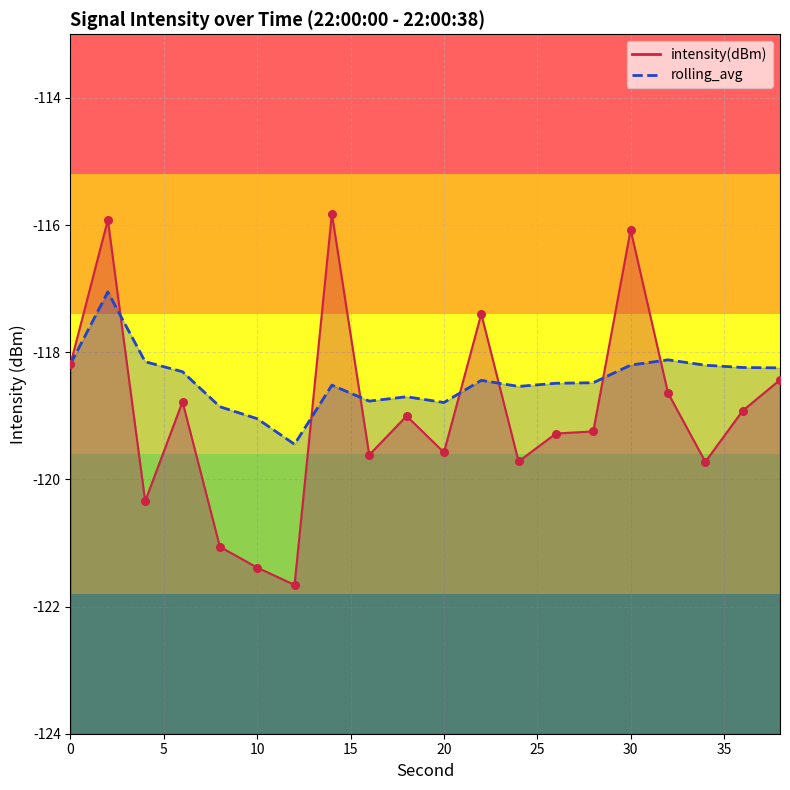

Is the value of rolling_avg at 22 greater than the value of intensity(dBm) at 14?

No